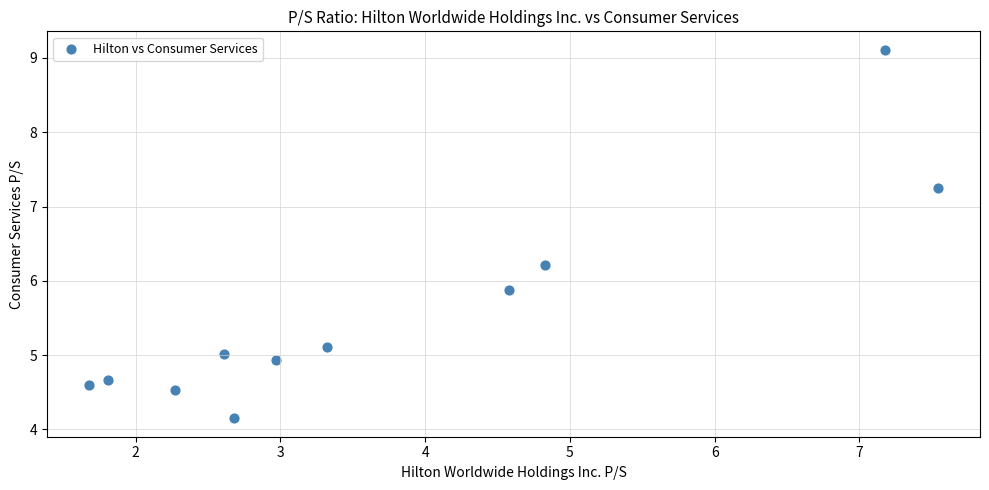

What is the average Y value?

5.6